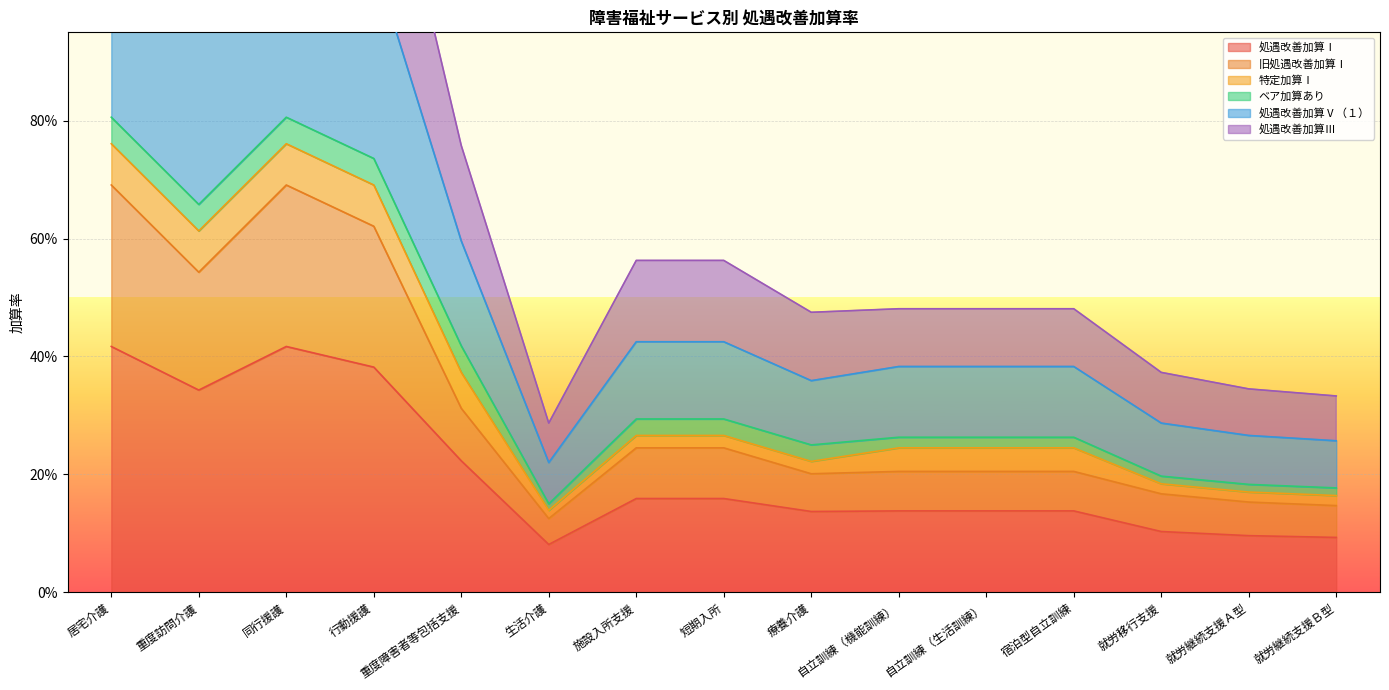

At how many categories does at least one series exceed 1?

4